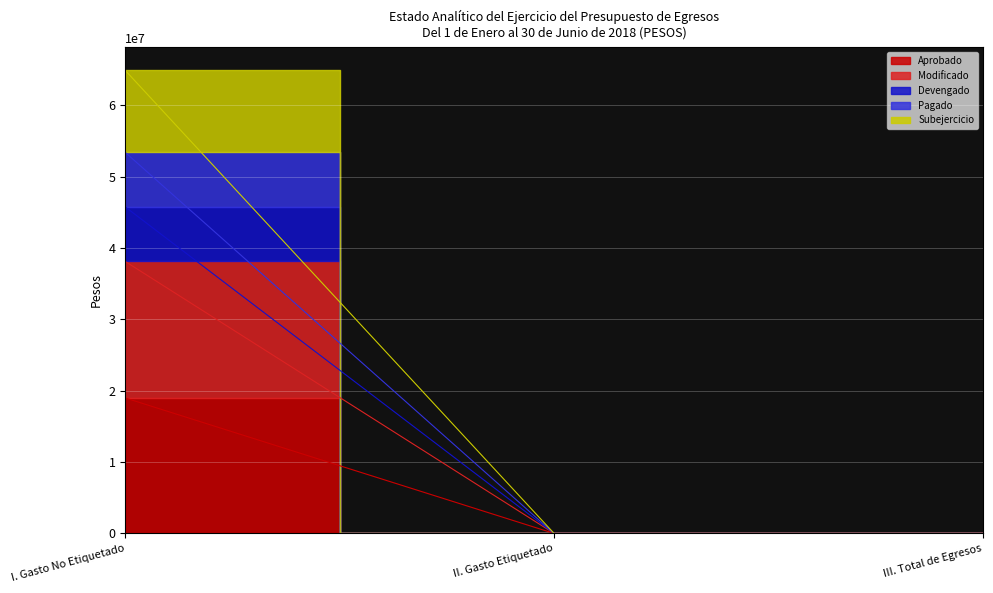

At how many categories does at least one series exceed 62754857?

1